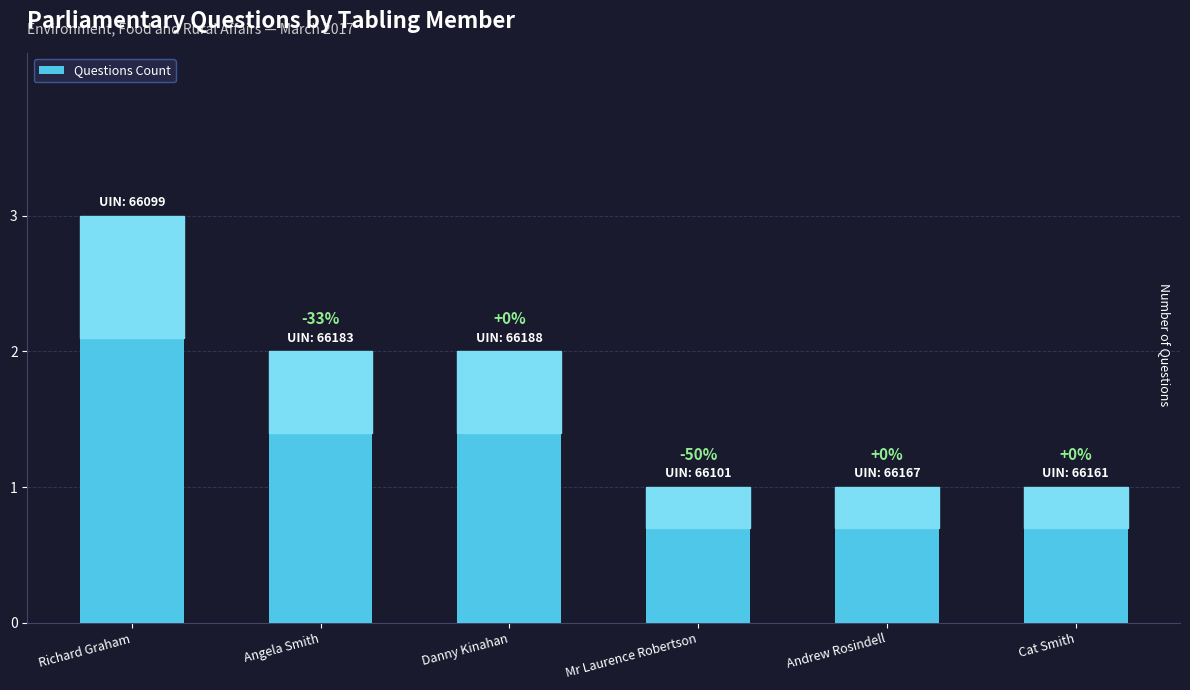

What is the minimum value shown in the chart?

1